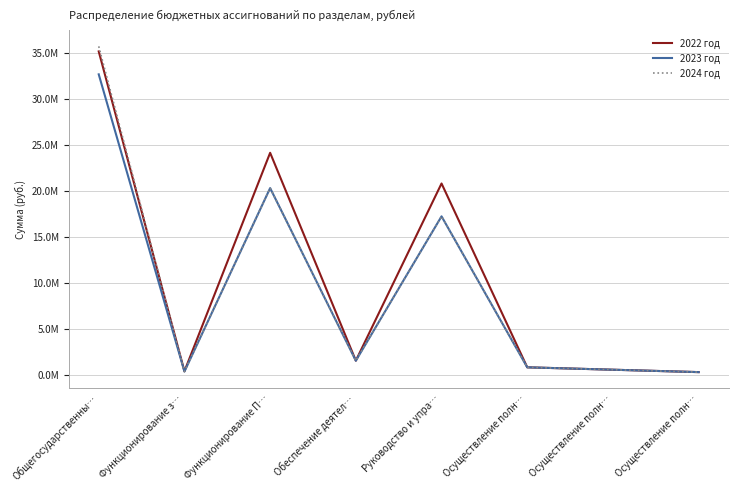

What is the sum of the 2023 год values at Функционирование з… and Осуществление полн…?

584990